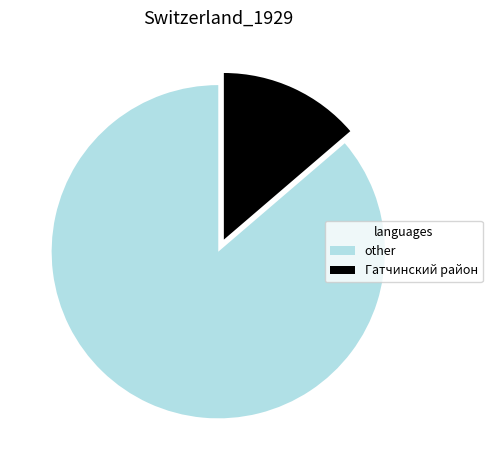

Between other and Гатчинский район, which is larger?

other